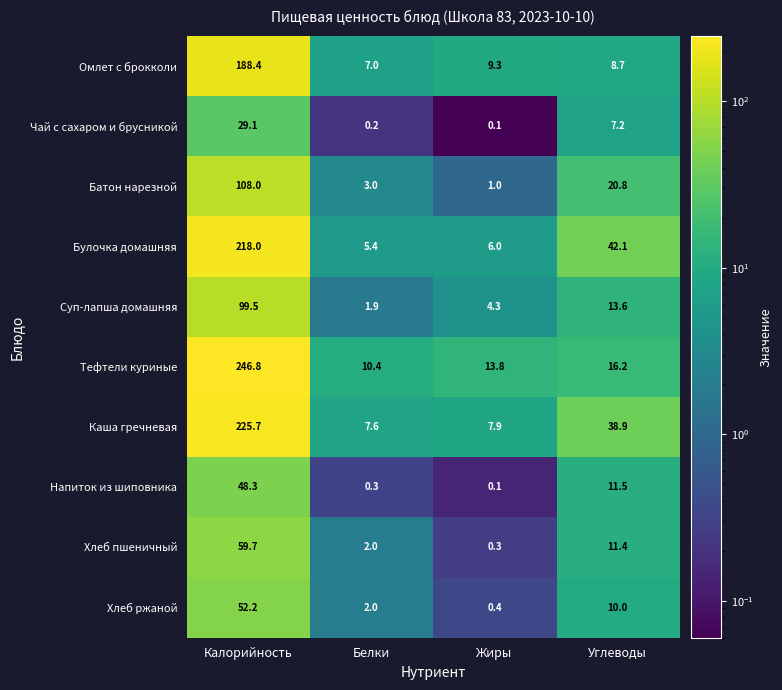

Is it true that Тефтели куриные equals 16.2 at Углеводы?

True